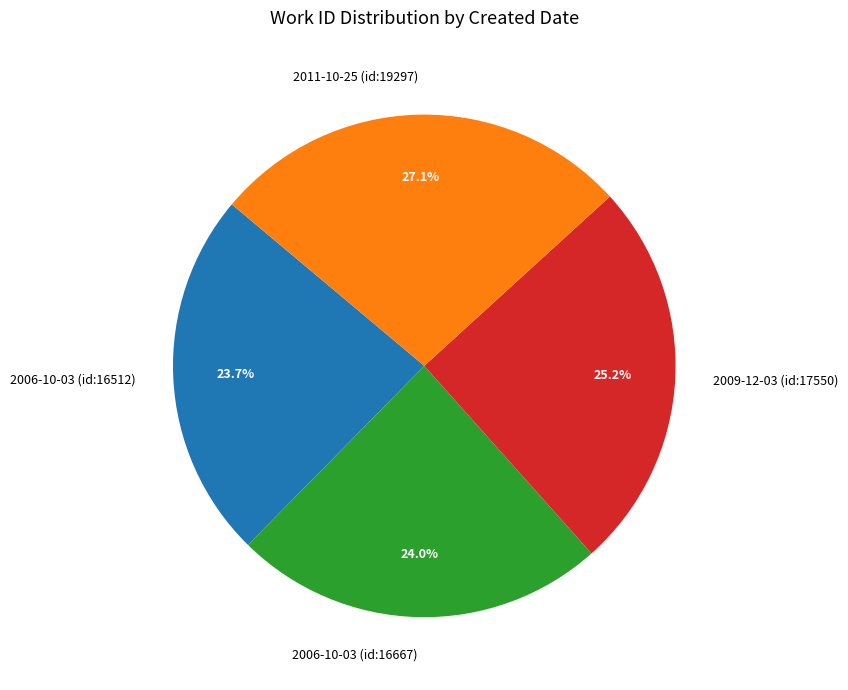

What portion of the pie excludes 2006-10-03 (id:16512)?

76.3%